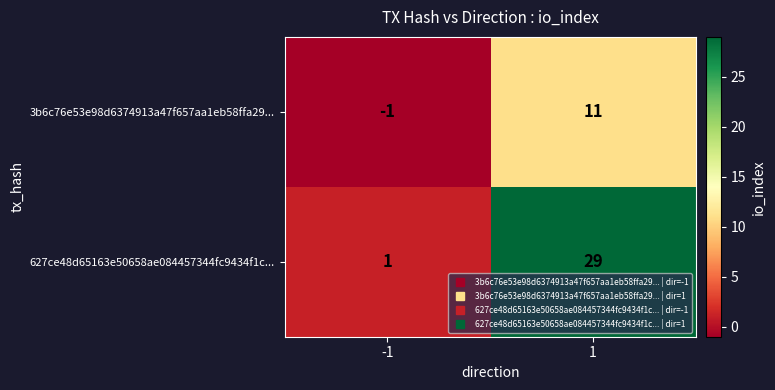

At which category is the sum across all series the highest?

1